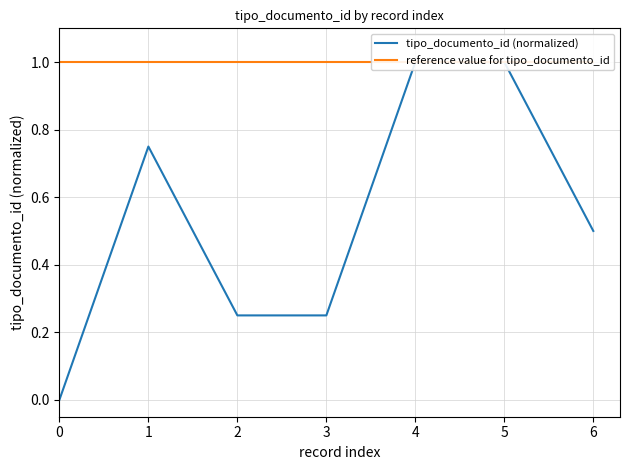

Does the chart have visible grid lines?

Yes